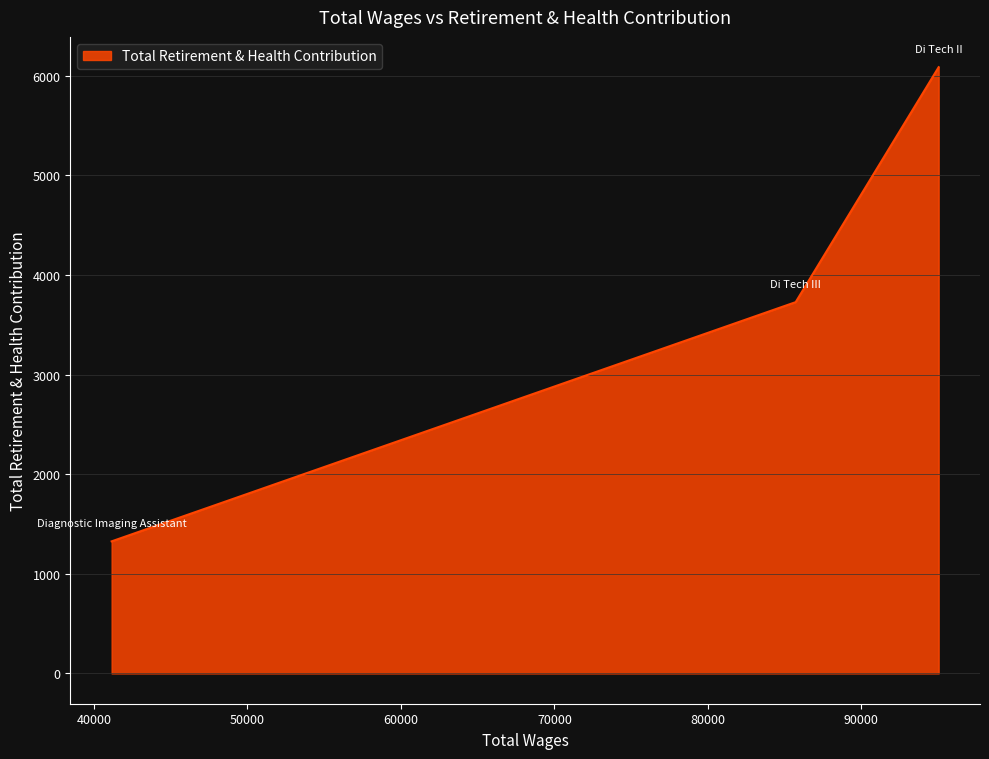

Count the values in the range 1326 to 6087.

3